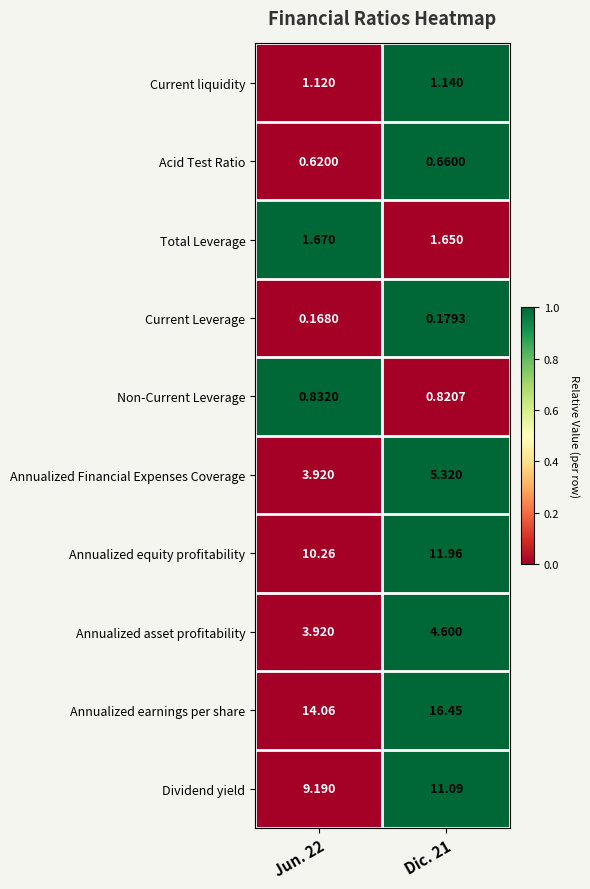

Which series has the largest total across all categories?

Annualized earnings per share